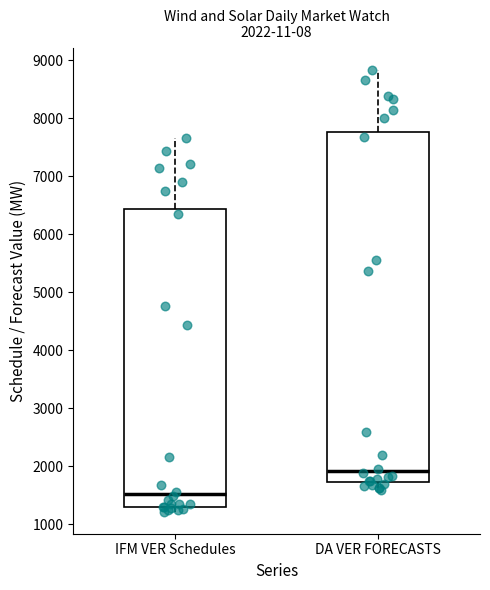

Which box's median line is the lowest?

IFM VER Schedules